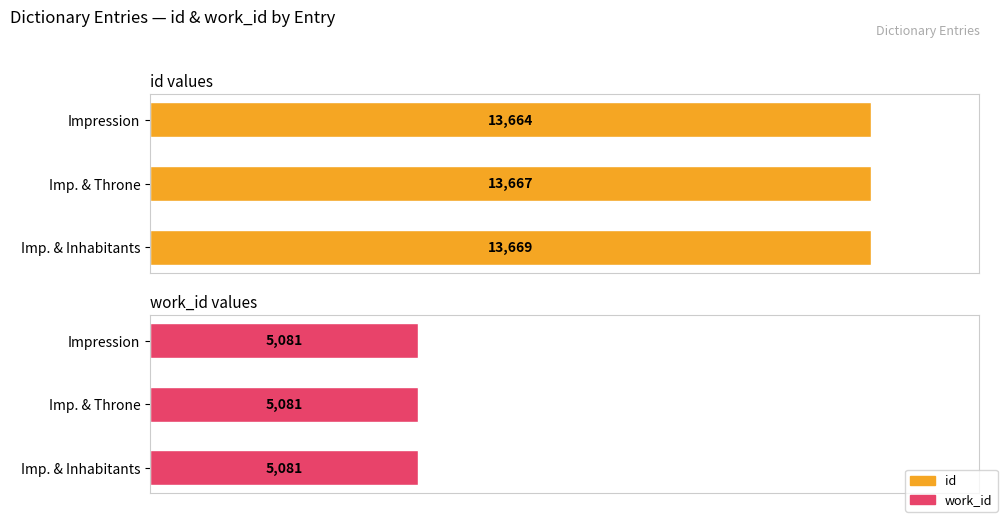

True or false: work_id has a value of 0.9 at 0.

False